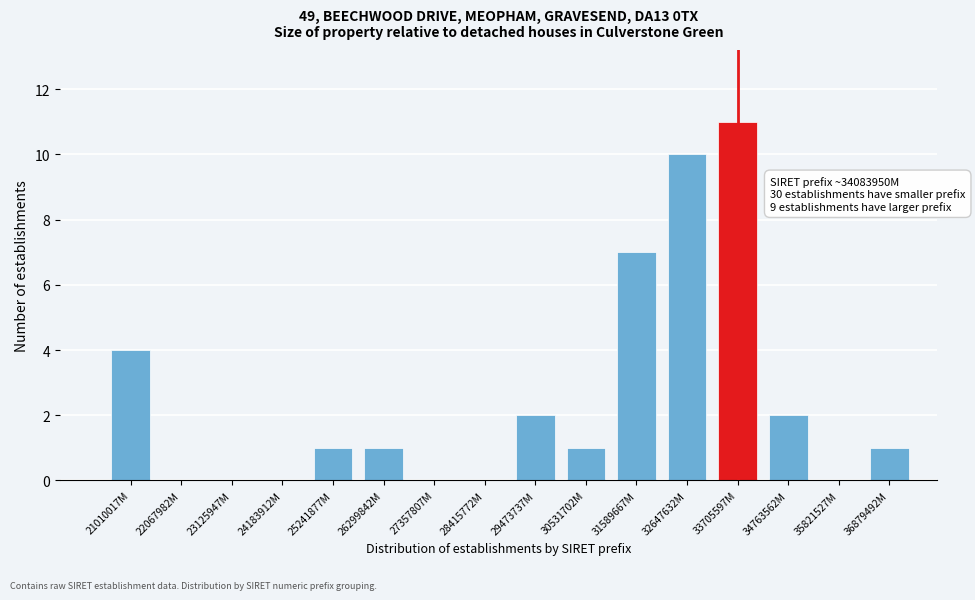

Reading left to right, transcribe all the data shown in this chart.

21010017M=4	22067982M=0	23125947M=0	24183912M=0	25241877M=1	26299842M=1	27357807M=0	28415772M=0	29473737M=2	30531702M=1	31589667M=7	32647632M=10	33705597M=11	34763562M=2	35821527M=0	36879492M=1